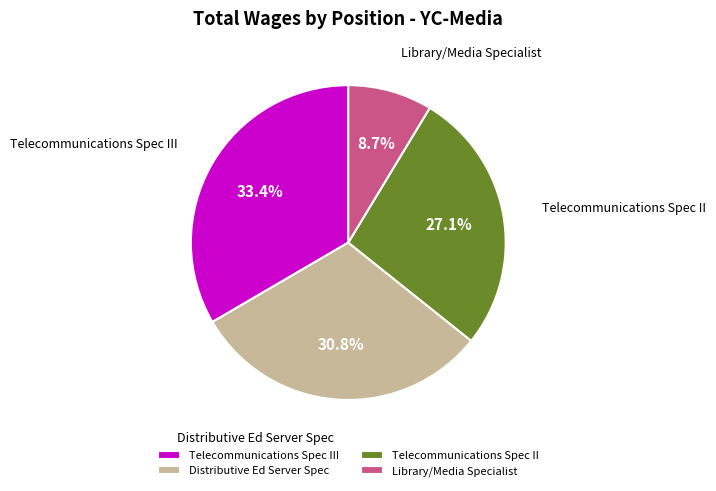

Is it true that Telecommunications Spec II is 38% of the pie?

False